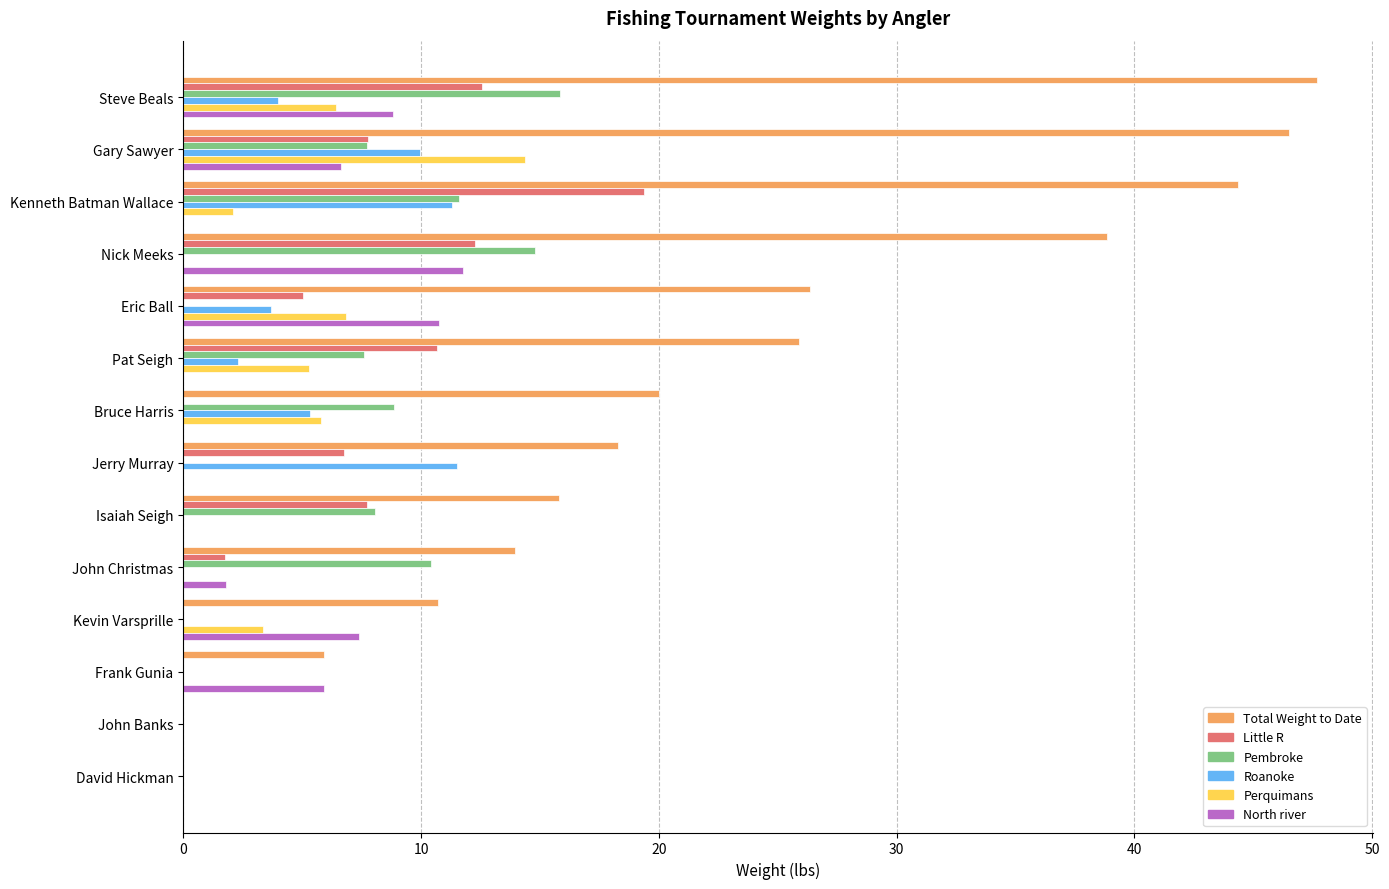

Between Kenneth Batman Wallace and Eric Ball, which series saw the biggest shift?

Total Weight to Date